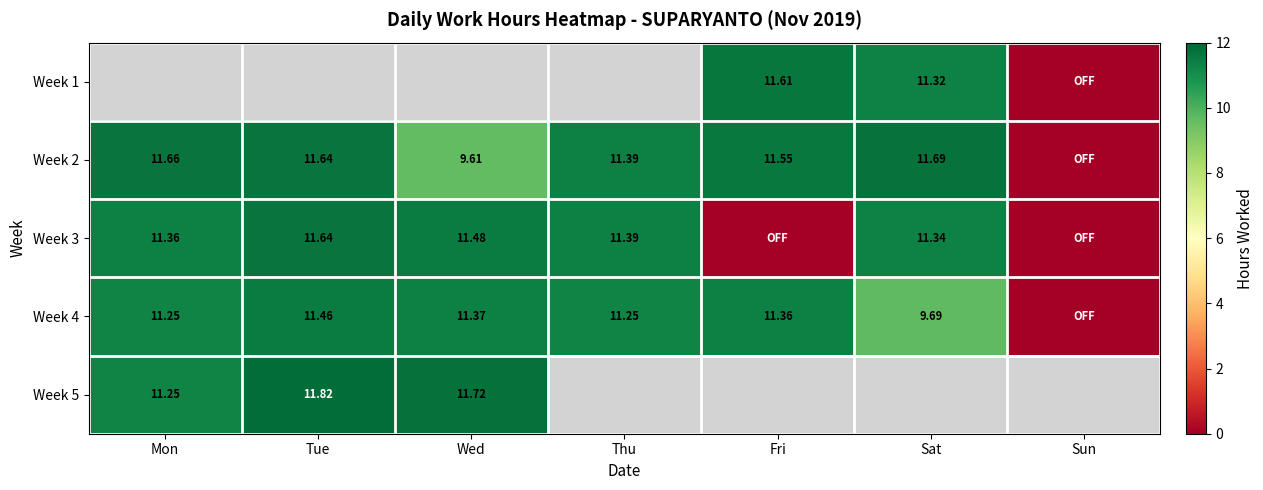

What is the sum of all Week 4 values?

66.4